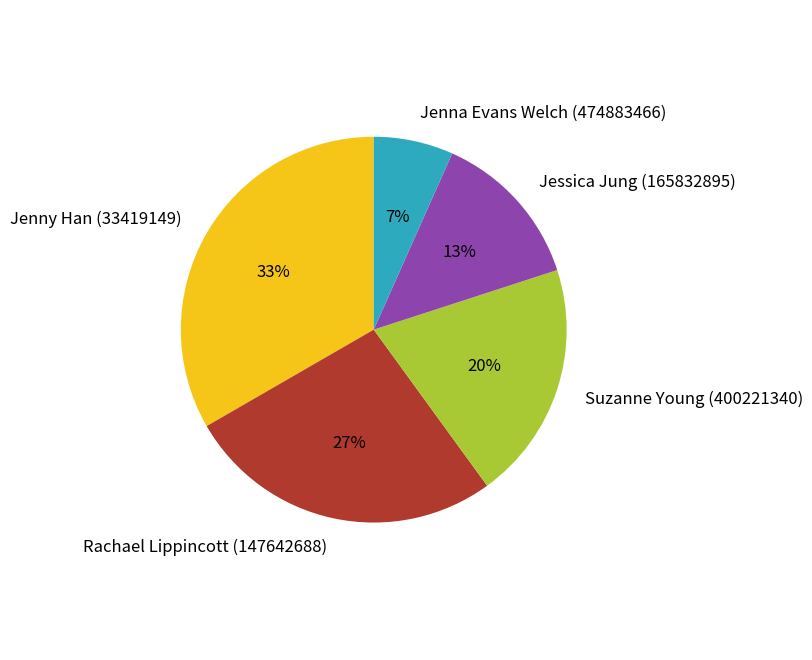

To the nearest percent, what is the combined percentage of Rachael Lippincott (147642688) and Jessica Jung (165832895)?

40%